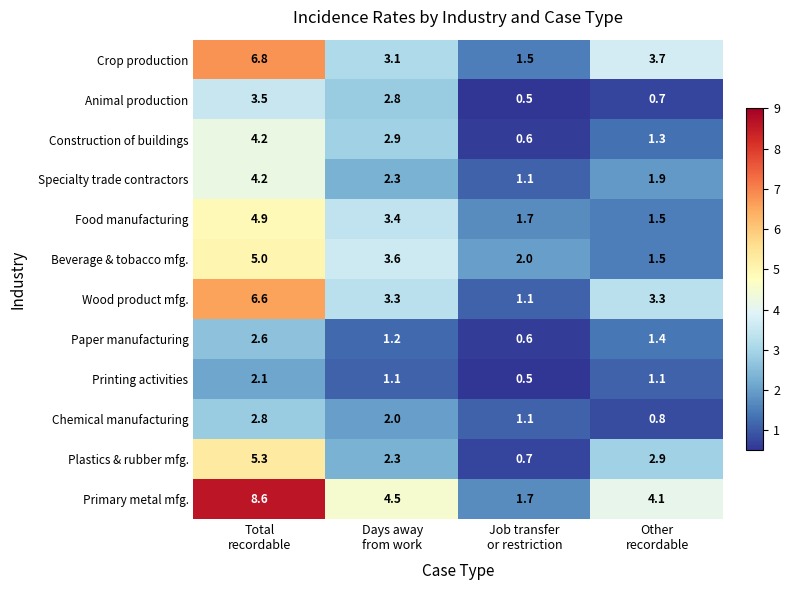

Which series has the widest spread of values?

Primary metal mfg.